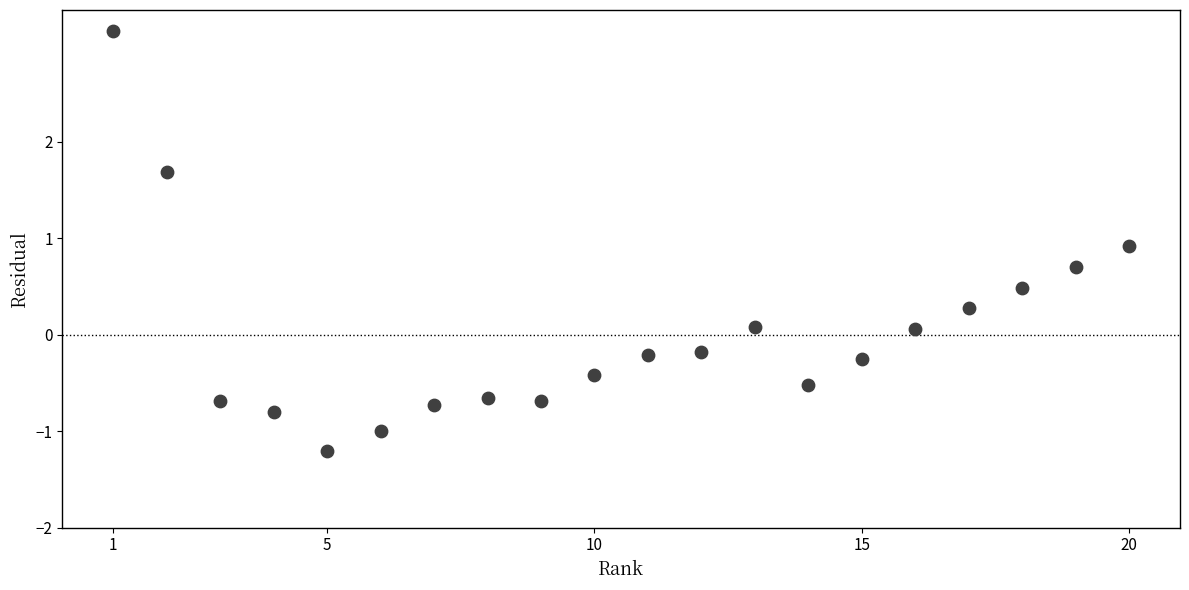

What is the range of Y values (max minus min)?

4.4